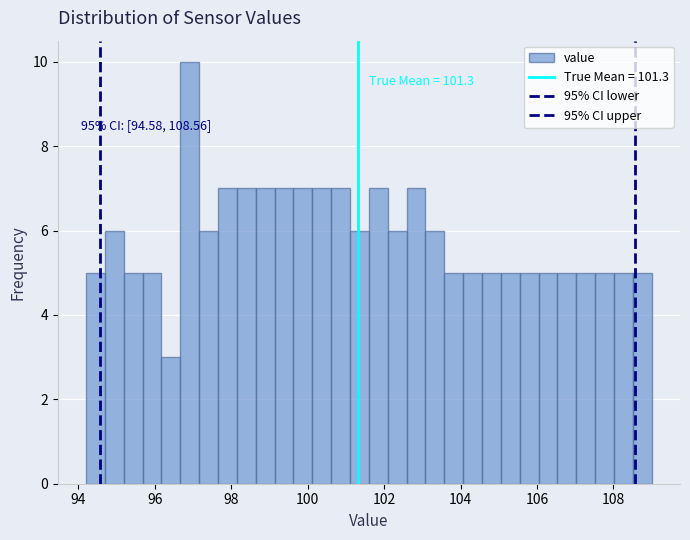

Read against the x-axis, roughly where is the centre of the tallest bar?

97.0